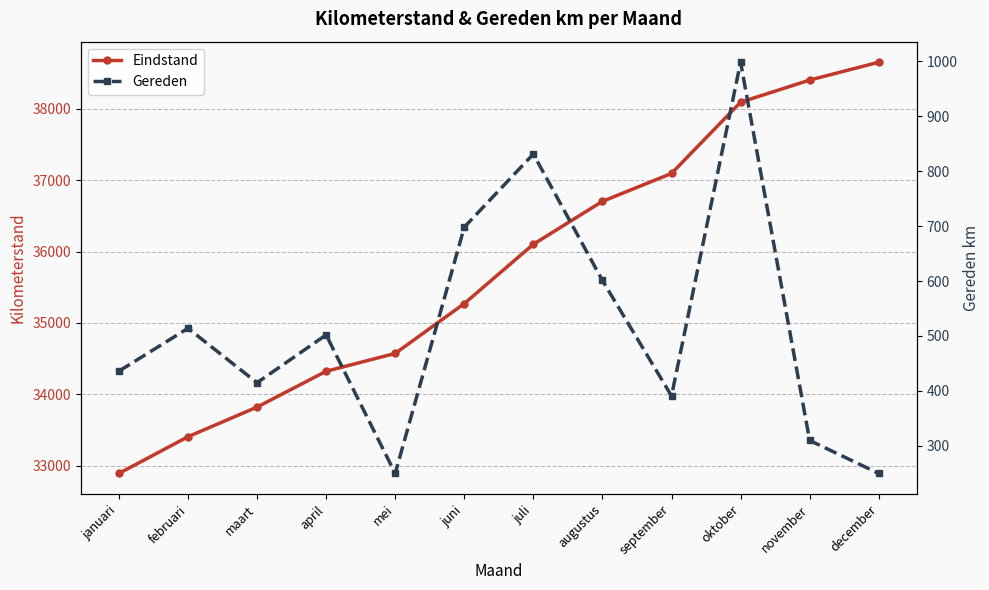

At how many categories does at least one series exceed 15093?

12